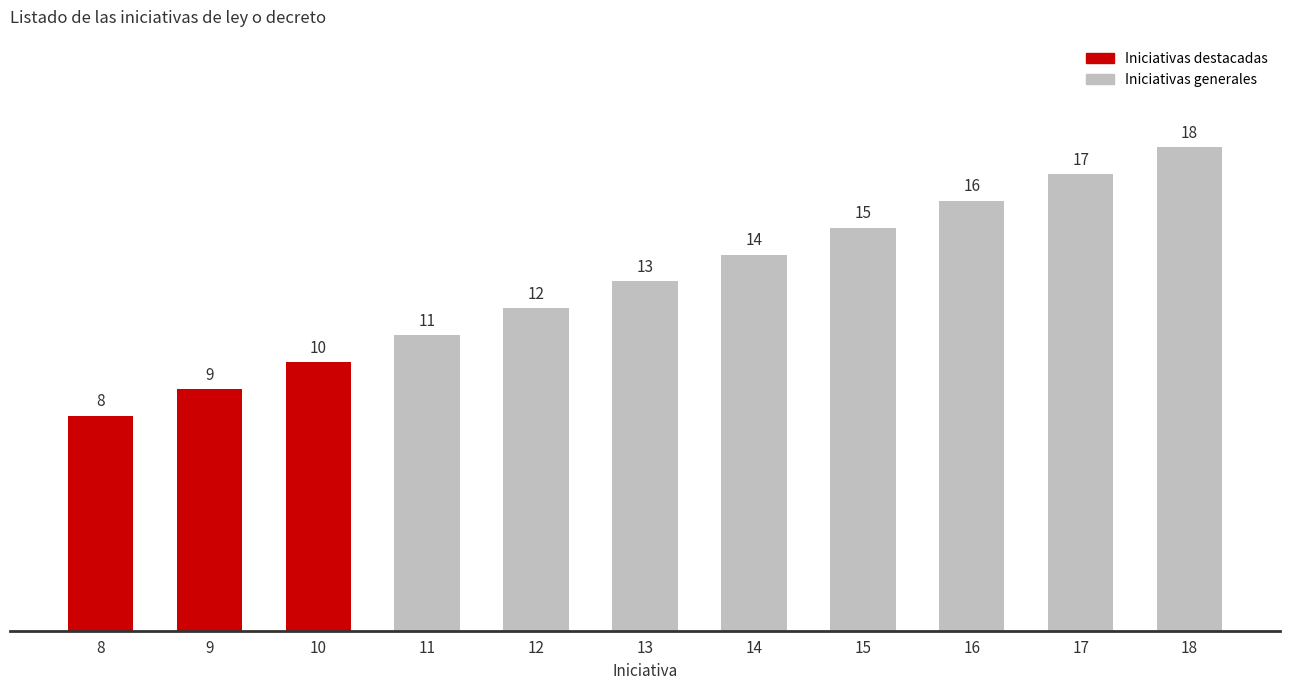

What is the sum of the values at 13 and 15?

28